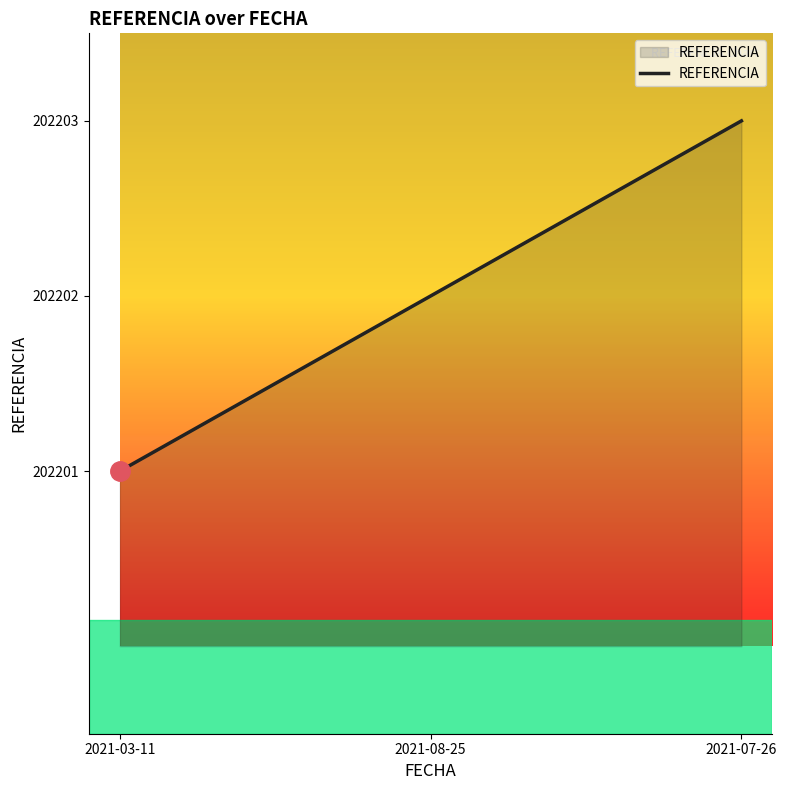

What is the difference between the values at 2021-03-11 and 2021-08-25?

1